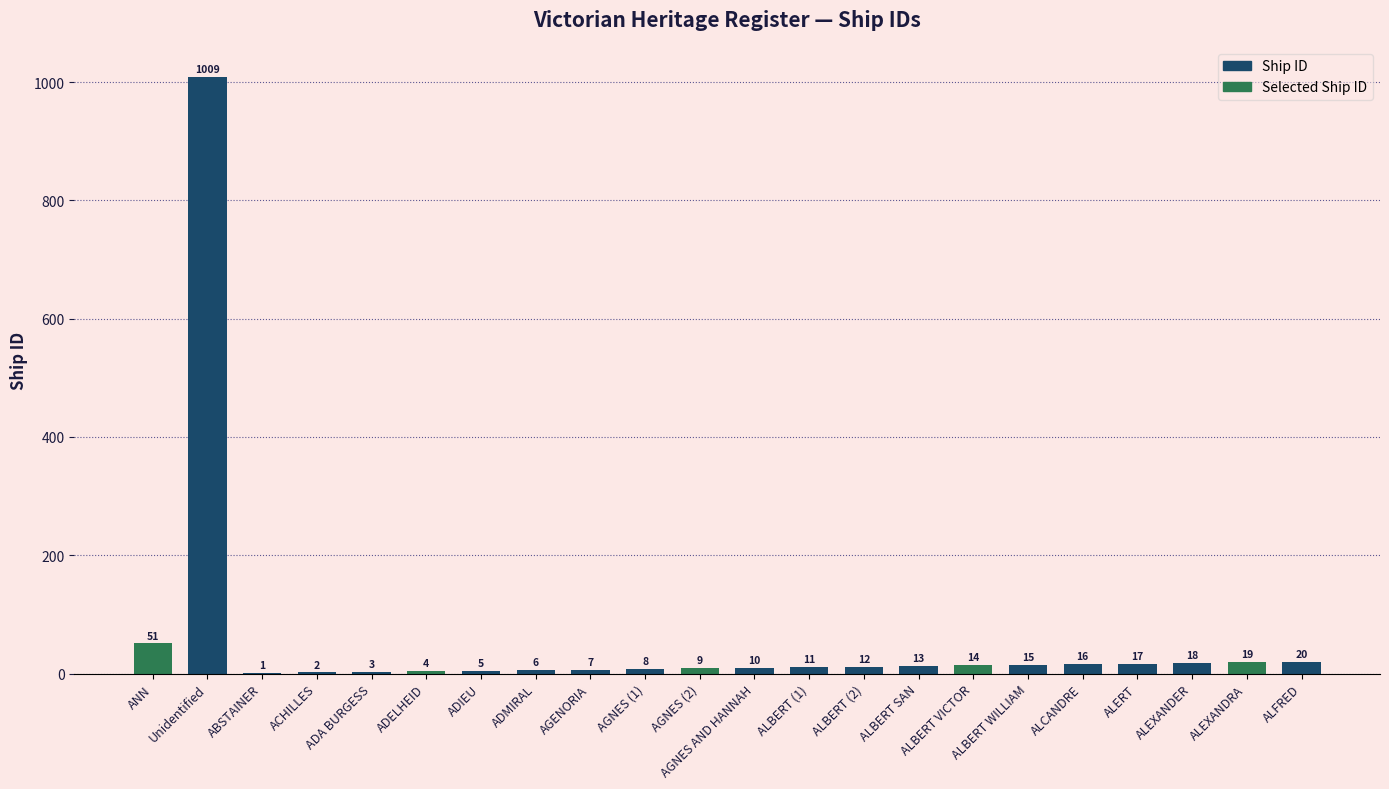

What is the ratio of the value at ADA BURGESS to the value at AGNES AND HANNAH?

0.3